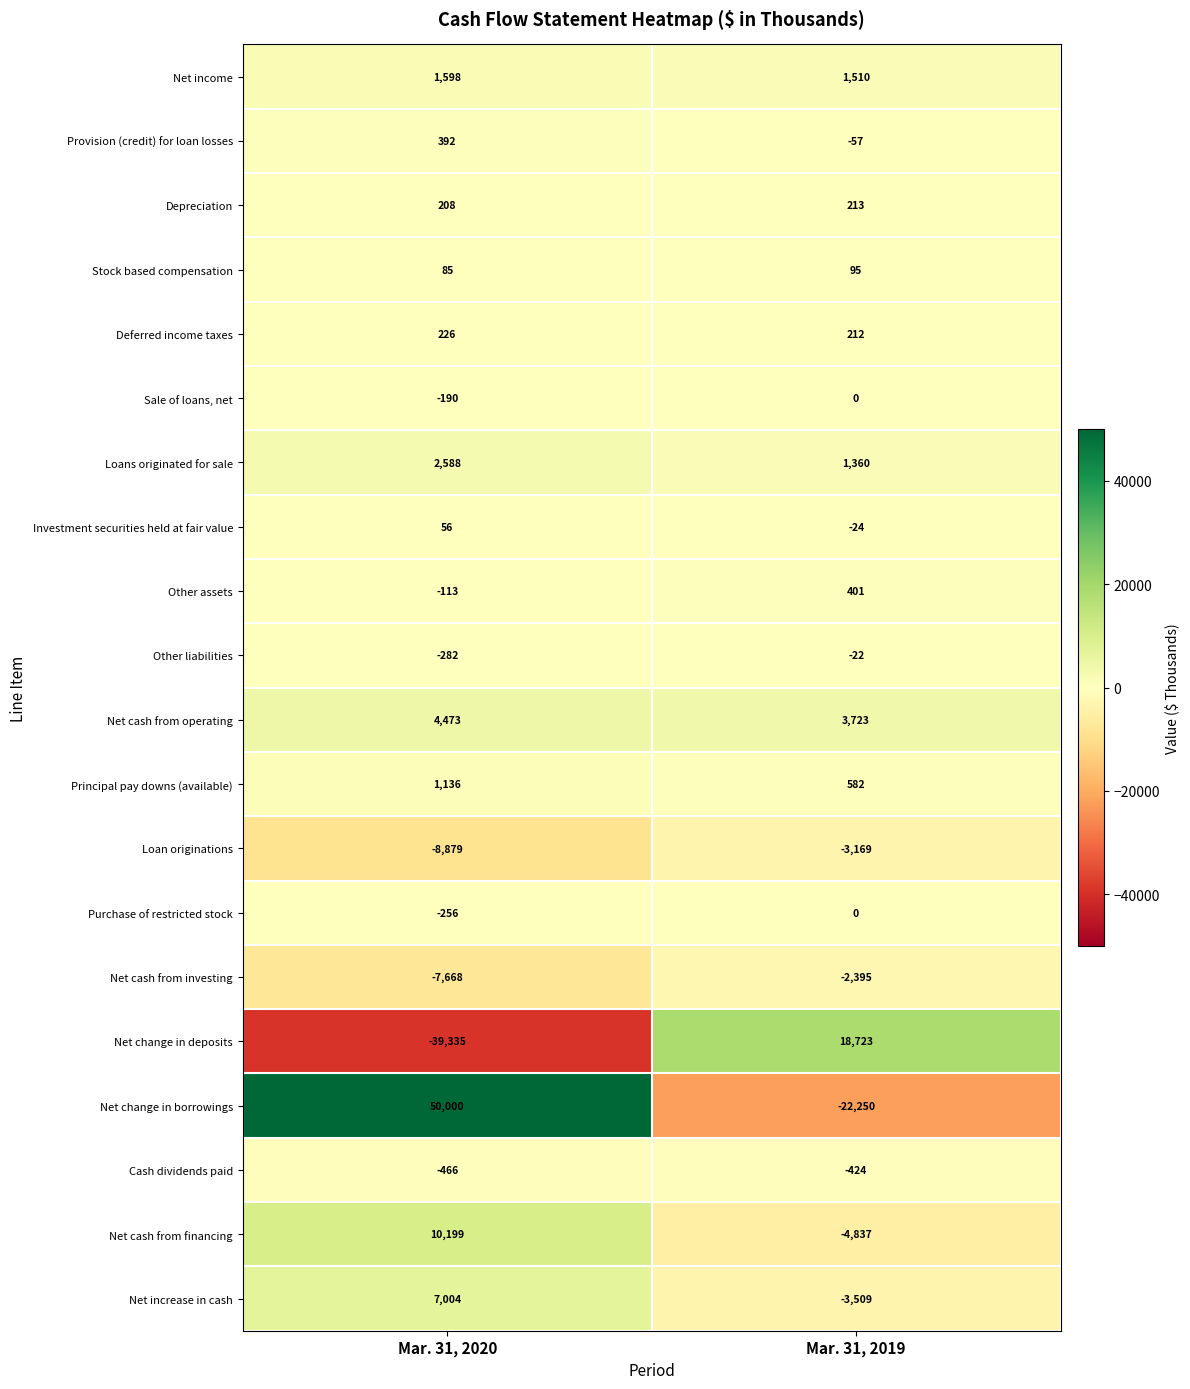

What is the difference between the maximum and minimum values in the Cash dividends paid series?

42